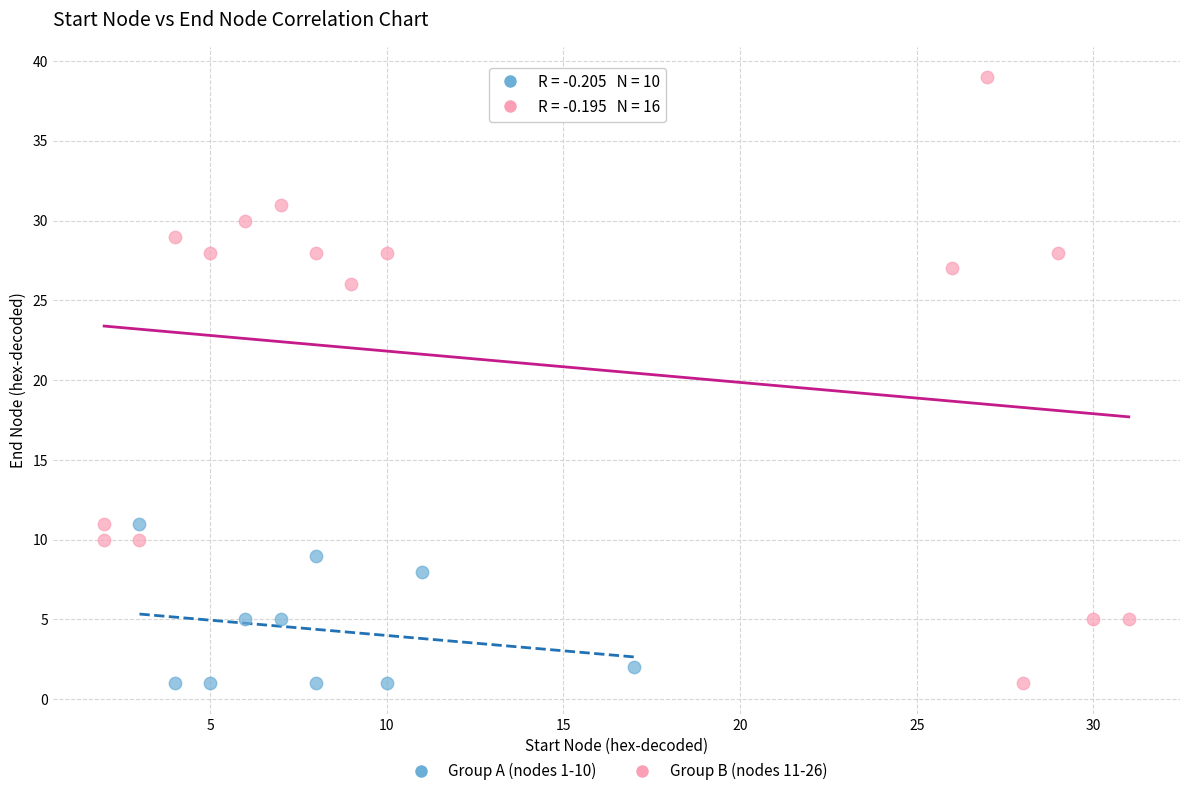

Which series has the widest spread of Y values?

Group B (nodes 11-26)